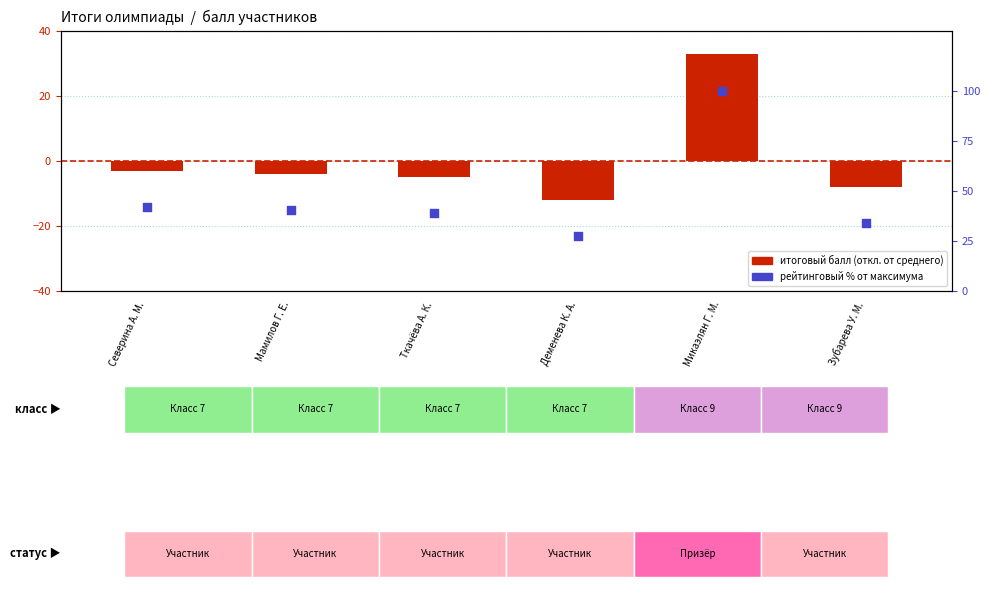

What are all the series names shown in the legend?

Итоговый балл (центрир.), Рейтинговый %